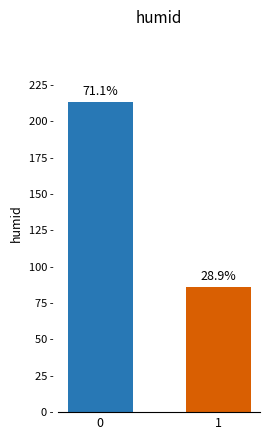

Does the chart contain any negative values?

No